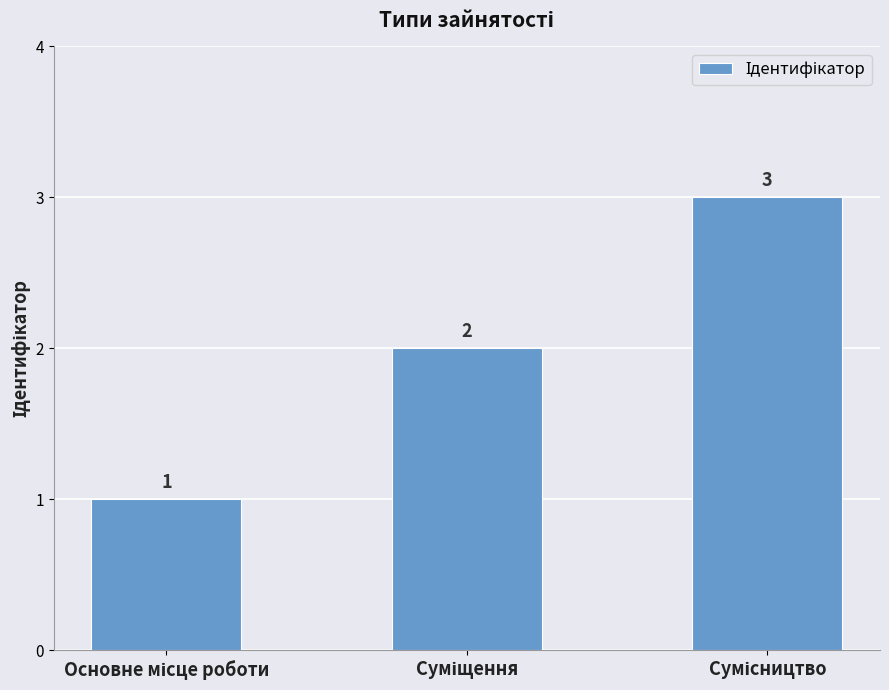

How many data points does each series have?

3